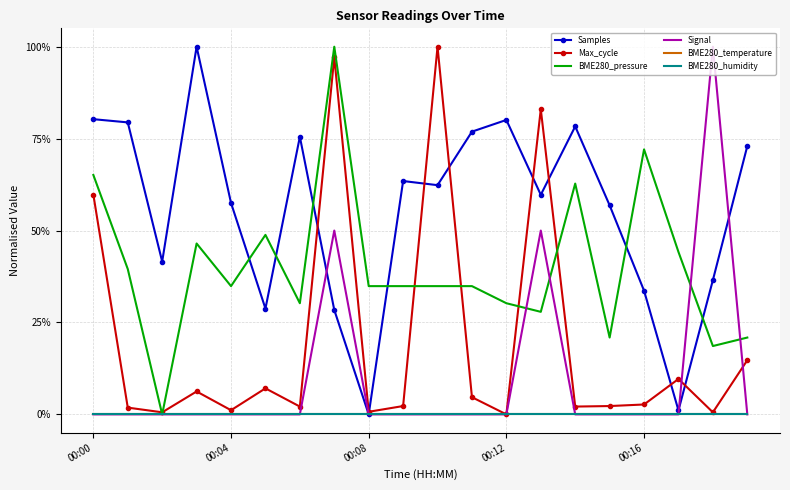

At which category is the sum across all series the highest?

7